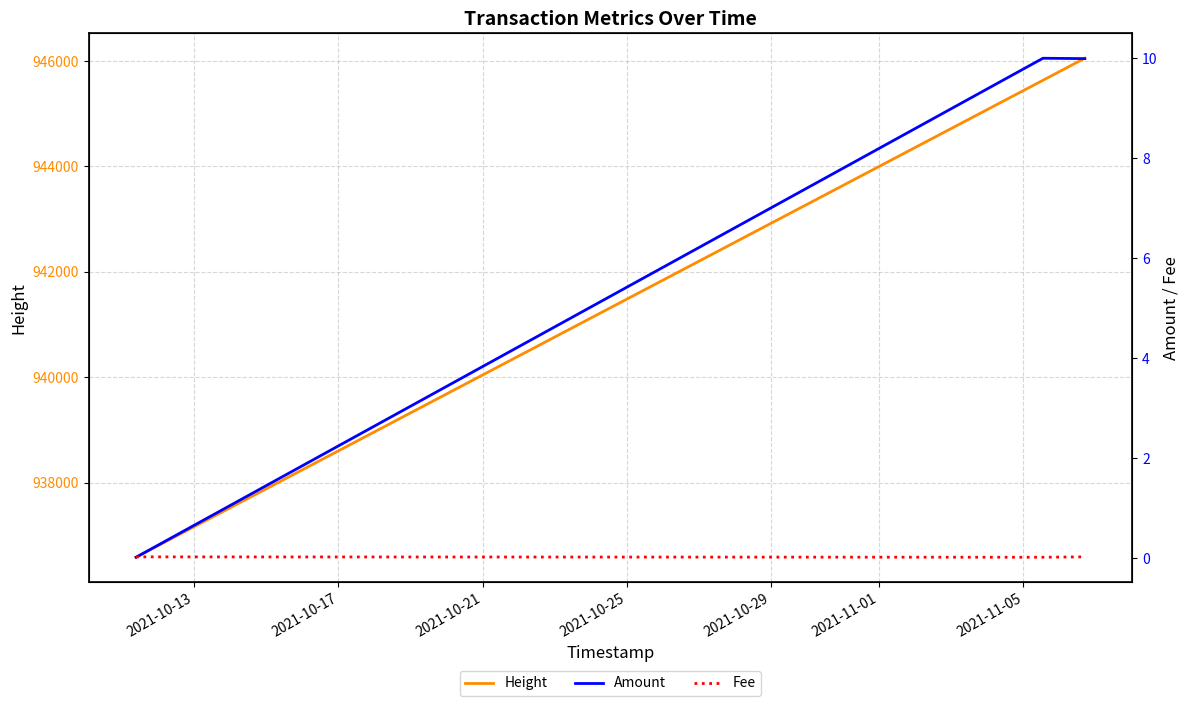

What is the highest value of the Height series?

946052